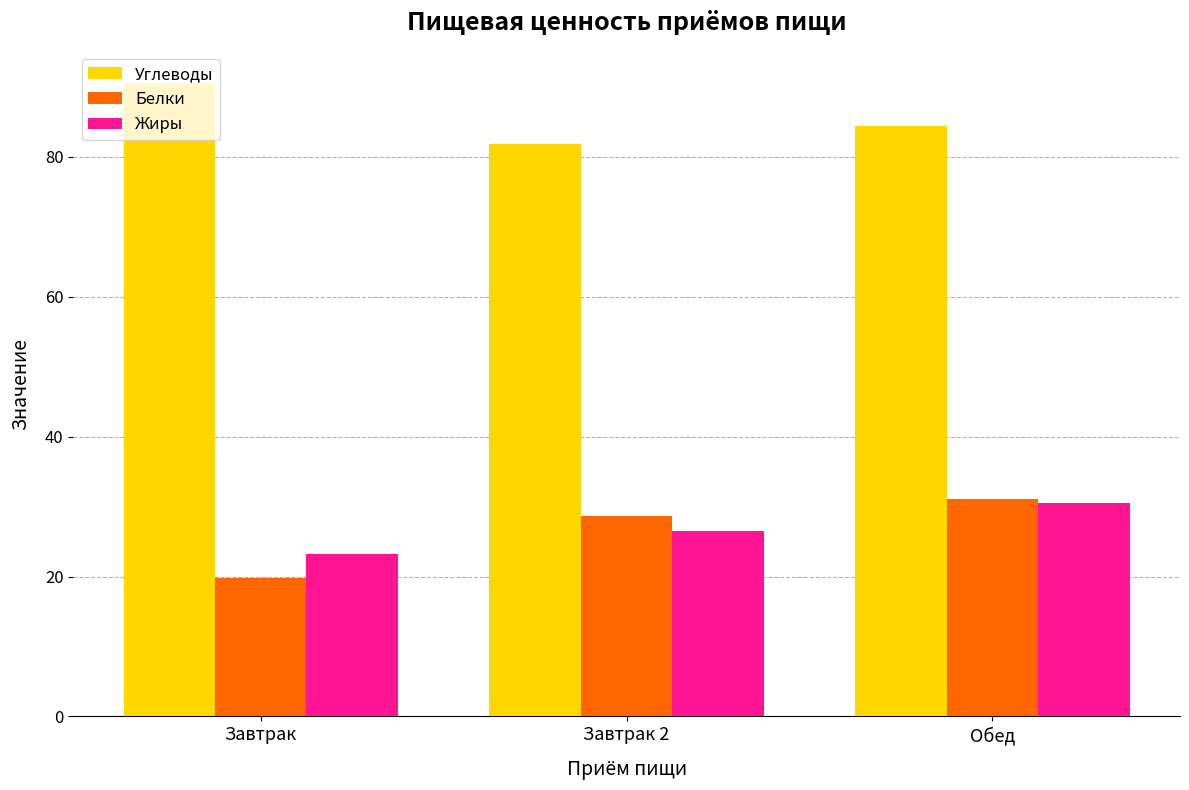

At which category is the sum across all series the highest?

Обед